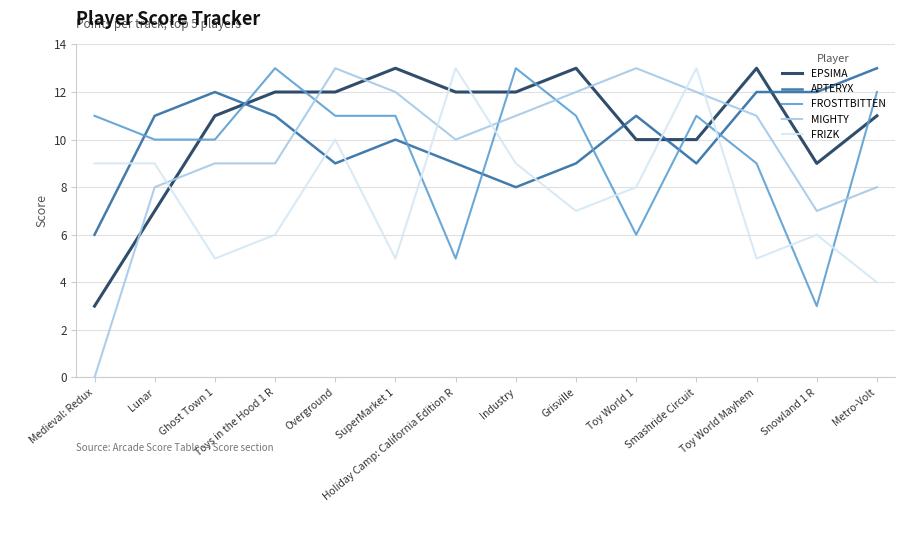

What position from the right is Toys in the Hood 1 R?

11